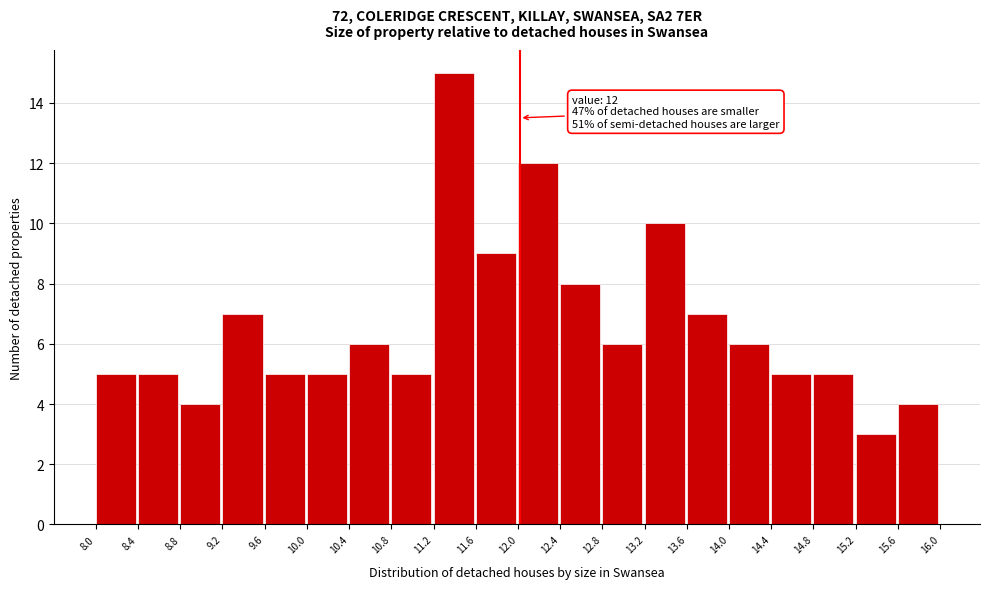

Over which range of the x-axis is the bar tallest?

11.2 to 11.6